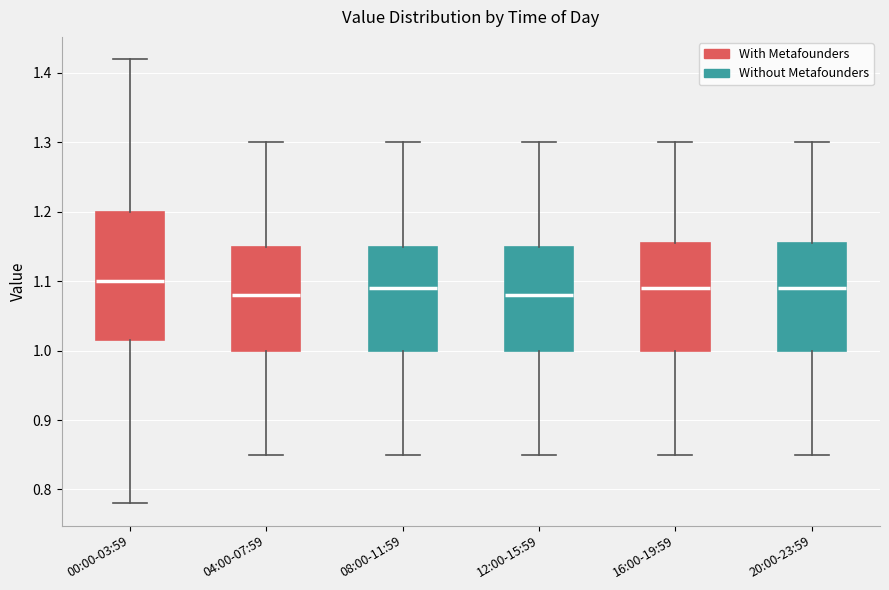

Reading left to right, transcribe this box plot: for each box, give where its median line is, the range the box spans, and where its two whiskers end, as read against the y-axis. The values are not printed on the chart, so give them approximately, as read against the axis.

00:00-03:59: median 1.10, box 1.02 to 1.20, whiskers 0.78 to 1.42
04:00-07:59: median 1.08, box 1.00 to 1.15, whiskers 0.85 to 1.30
08:00-11:59: median 1.09, box 1.00 to 1.15, whiskers 0.85 to 1.30
12:00-15:59: median 1.08, box 1.00 to 1.15, whiskers 0.85 to 1.30
16:00-19:59: median 1.09, box 1.00 to 1.16, whiskers 0.85 to 1.30
20:00-23:59: median 1.09, box 1.00 to 1.16, whiskers 0.85 to 1.30